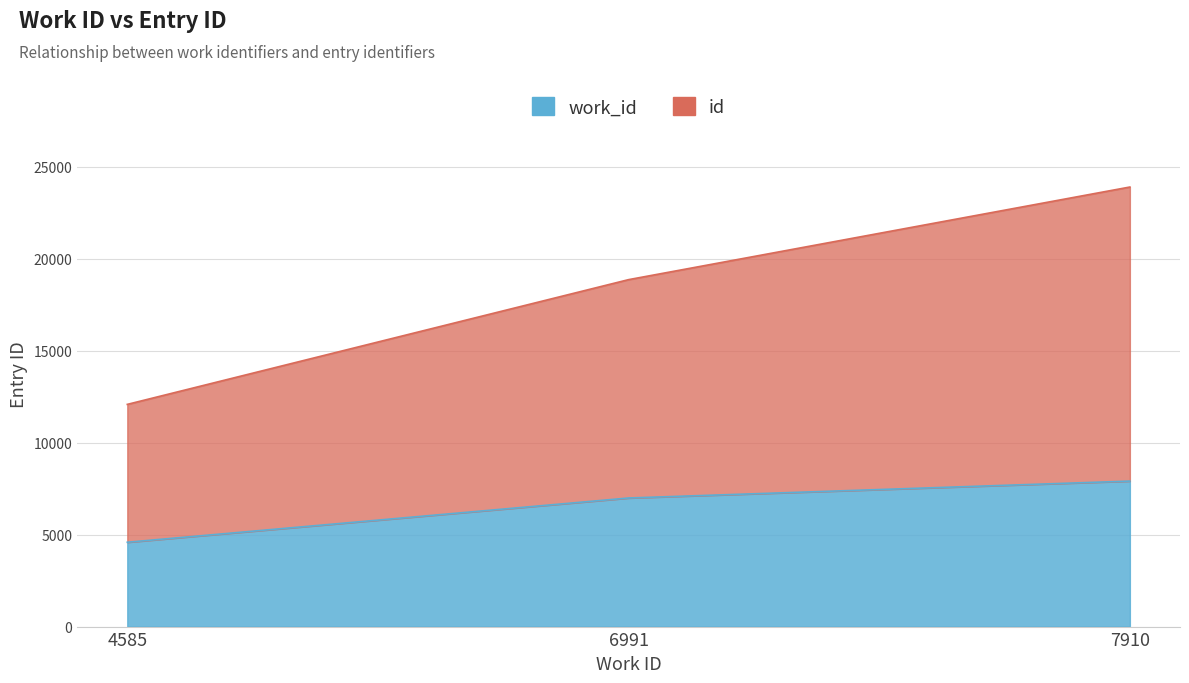

What is the difference between the maximum and minimum values in the id series?

11817